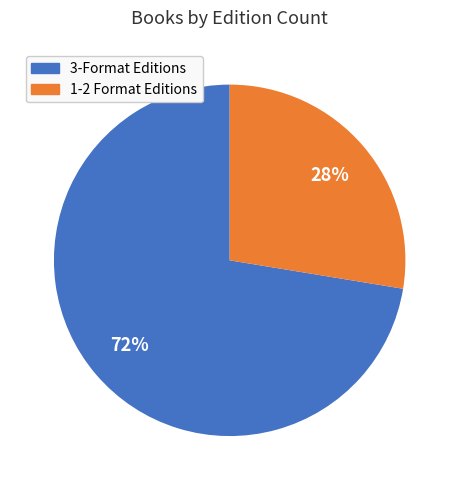

Does 1-2 Format Editions represent more than half of the total?

No